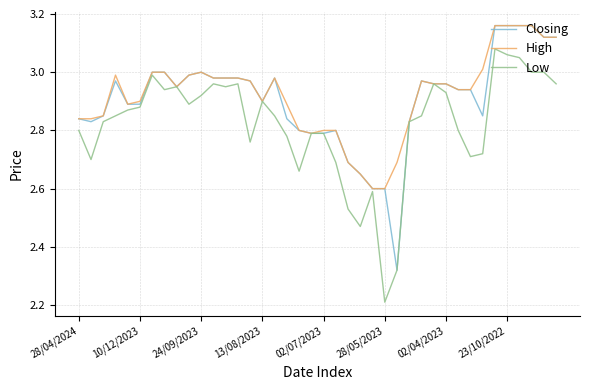

What is the lowest value of the Low series?

2.2